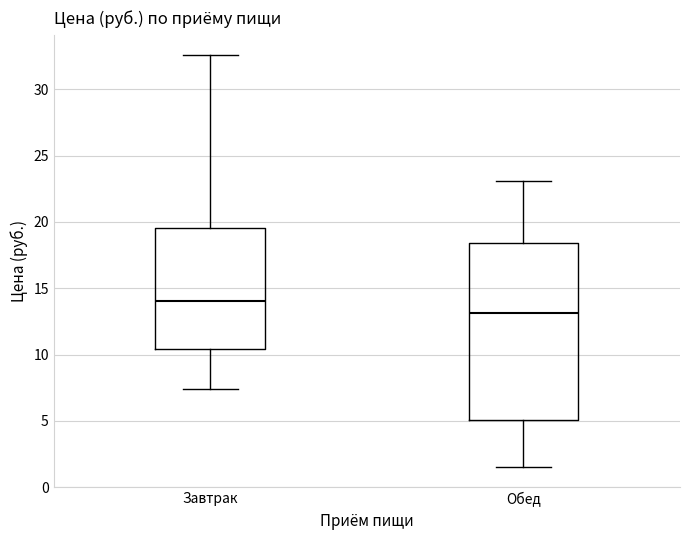

Where is the lower edge of the box for Завтрак on the y-axis? The values are not printed on the chart, so give them approximately, as read against the axis.

10.5